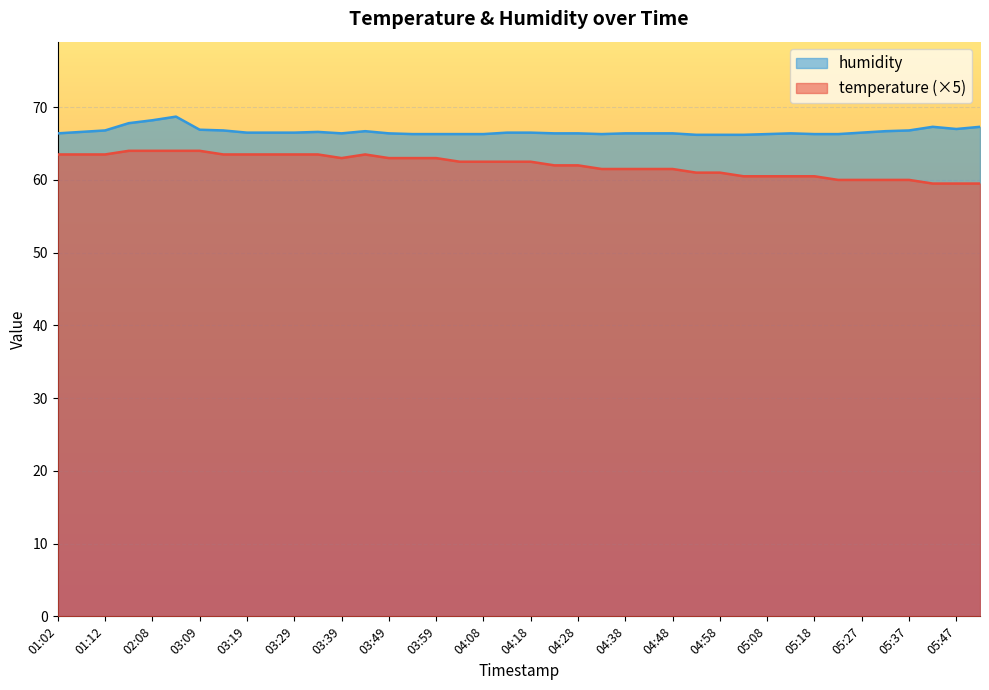

How many interior local peaks does the temperature series have?

1